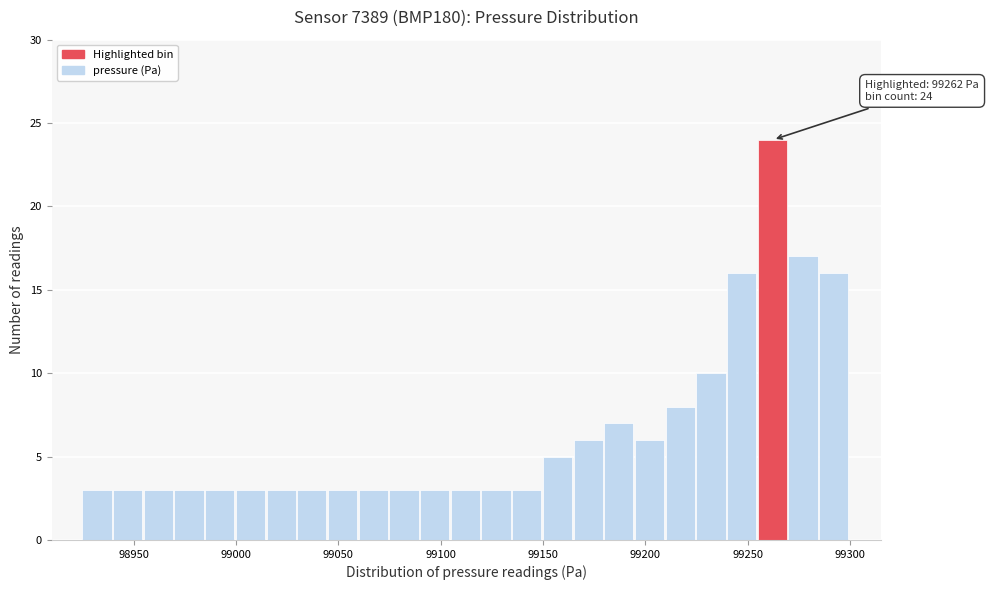

Read against the x-axis, roughly where is the centre of the tallest bar?

99260